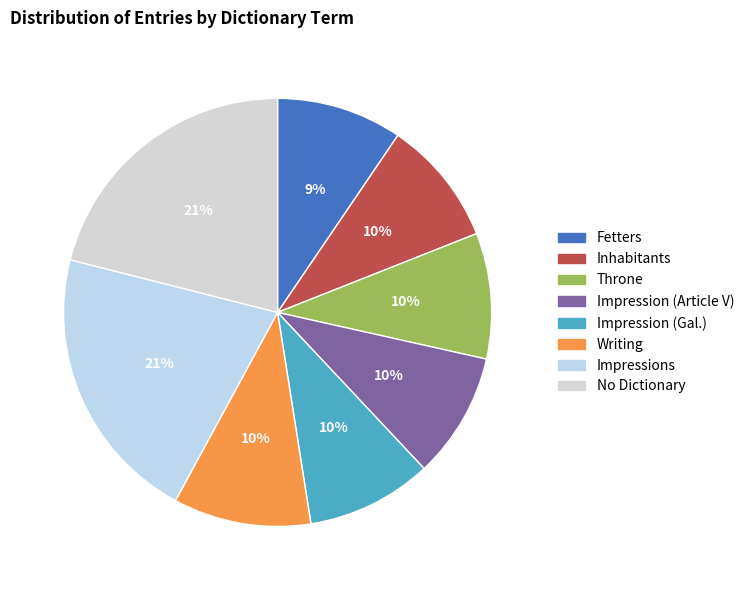

Which slice is the smallest?

Fetters